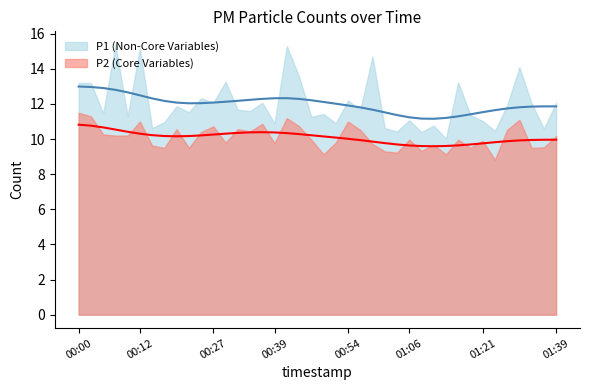

True or false: P2 and P1 cross at least once.

False